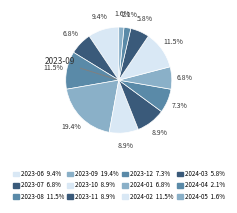

The 2024-03 slice represents 19% of the pie. True or false?

False